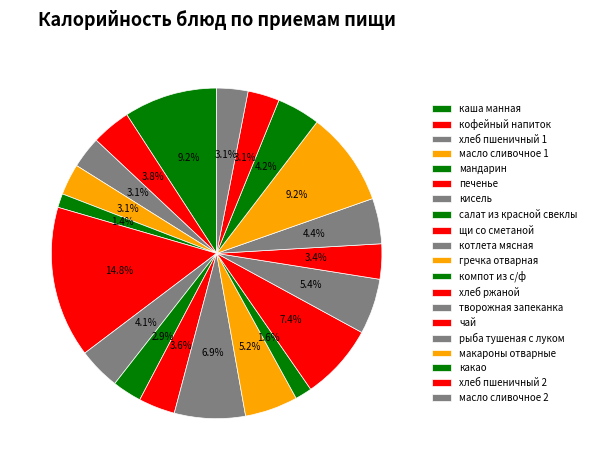

What is the total percentage of котлета мясная and мандарин?

8.3%